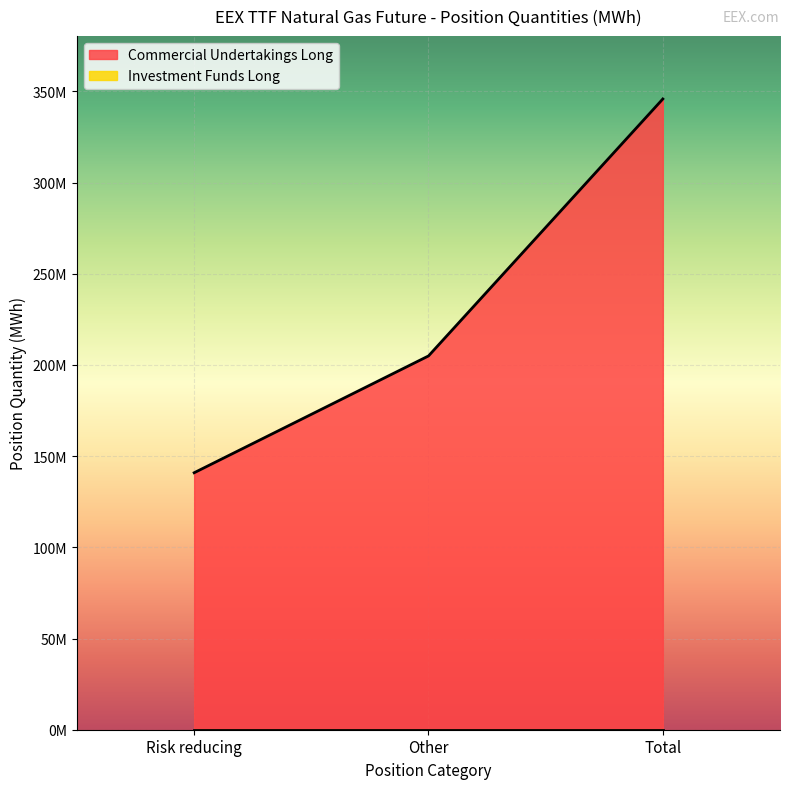

How many lines are shown in the chart?

1